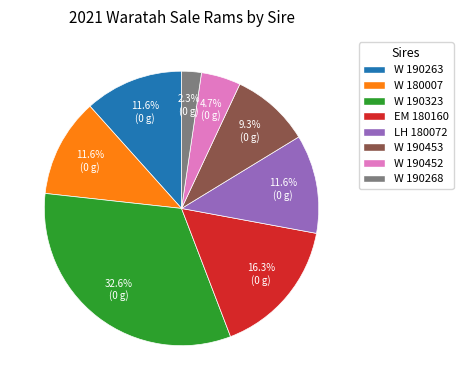

To the nearest percent, what is the difference between the W 190263 and W 190452 slice percentages?

7%